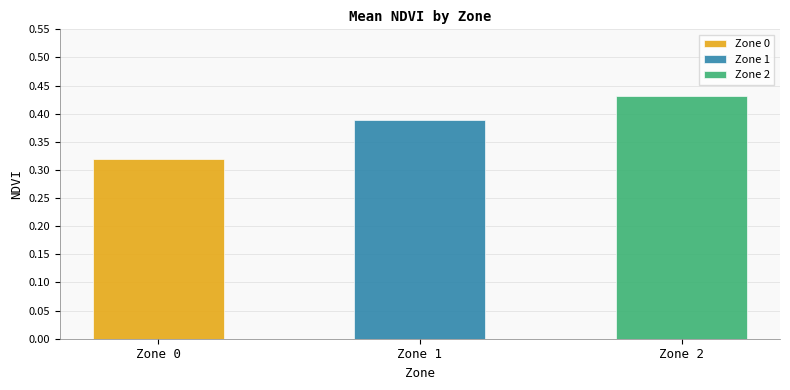

The Zone 1 series shows 0.6 at 5. True or false?

False